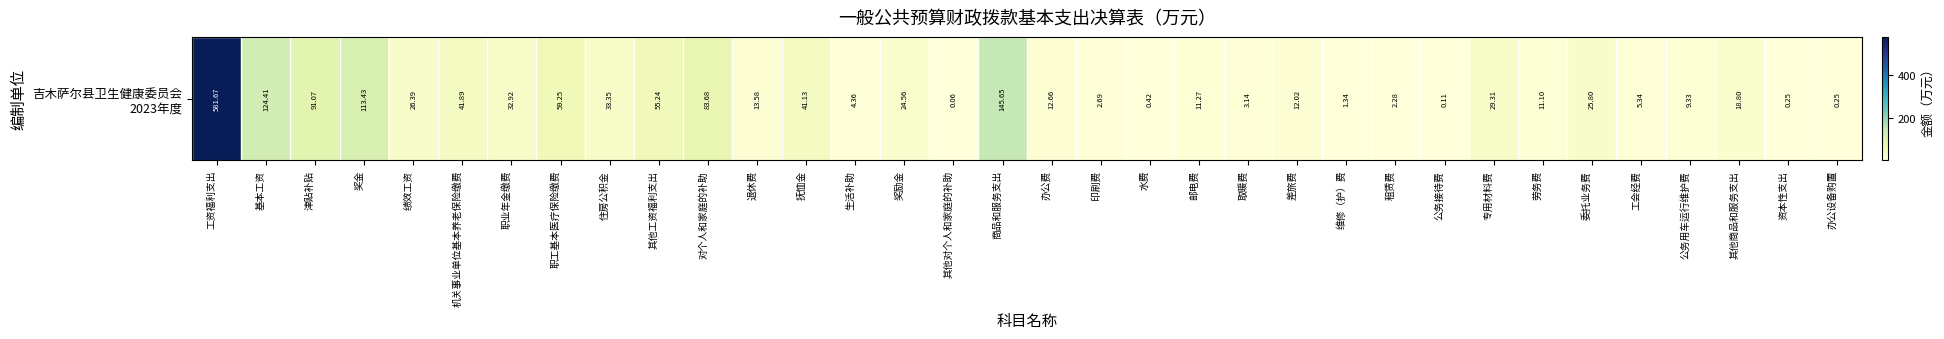

Count the number of data series in this chart.

1